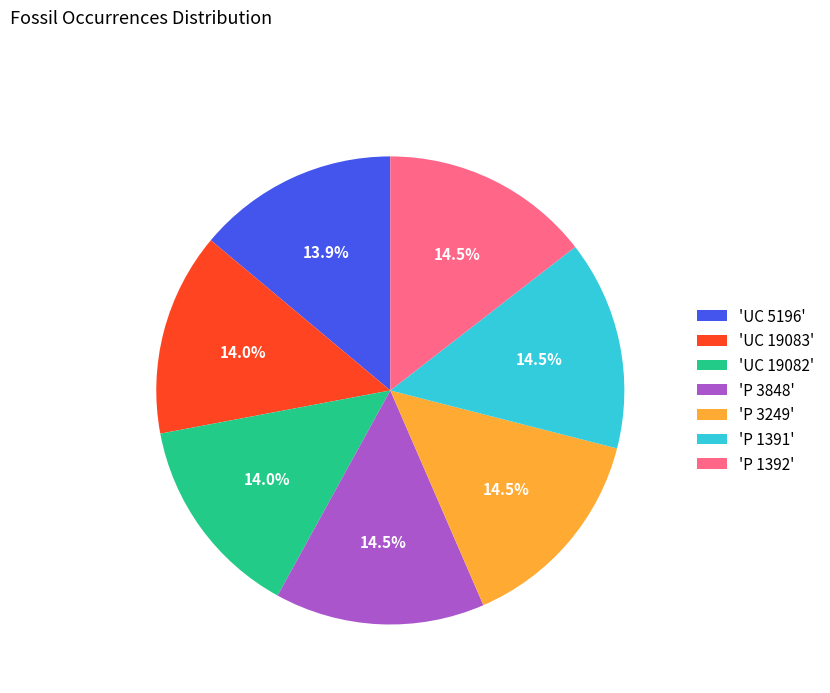

Approximately how many times larger is the value at 'P 3249' compared to 'P 1392'?

1.0